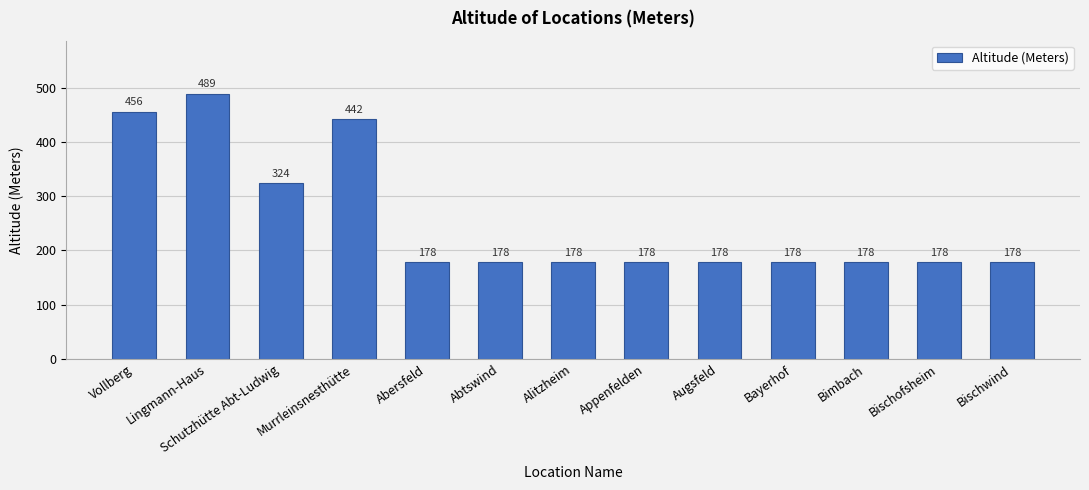

What value does the data have at Augsfeld, to the nearest 5?

180